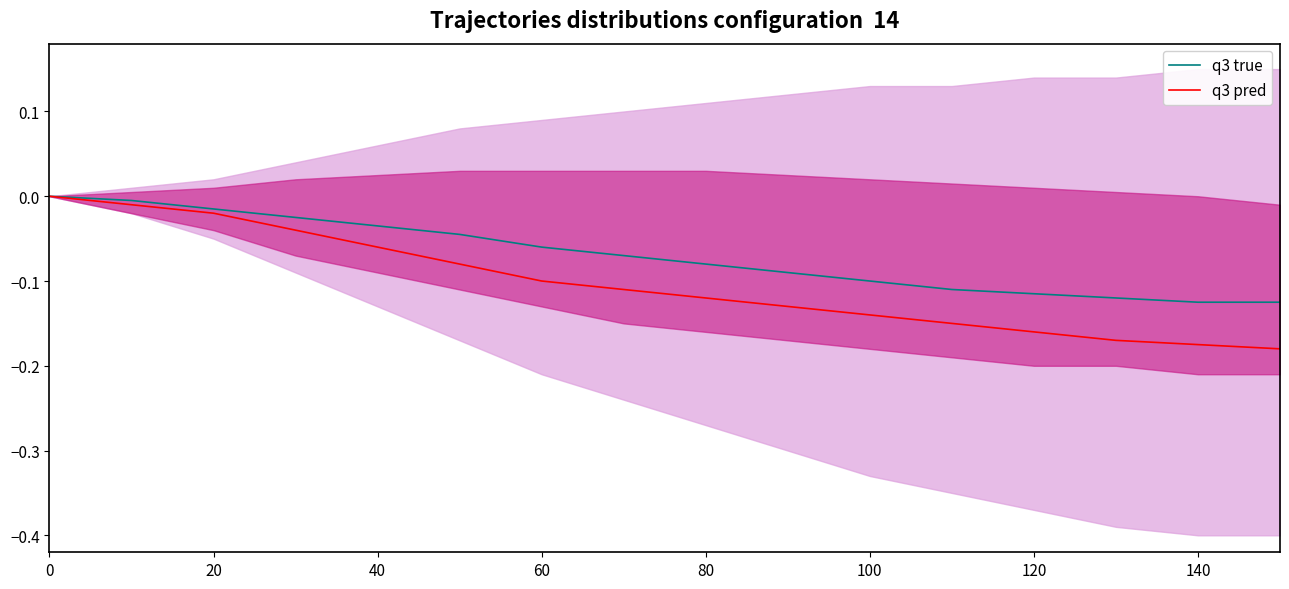

The q3 pred series shows -0.2 at 100. True or false?

False